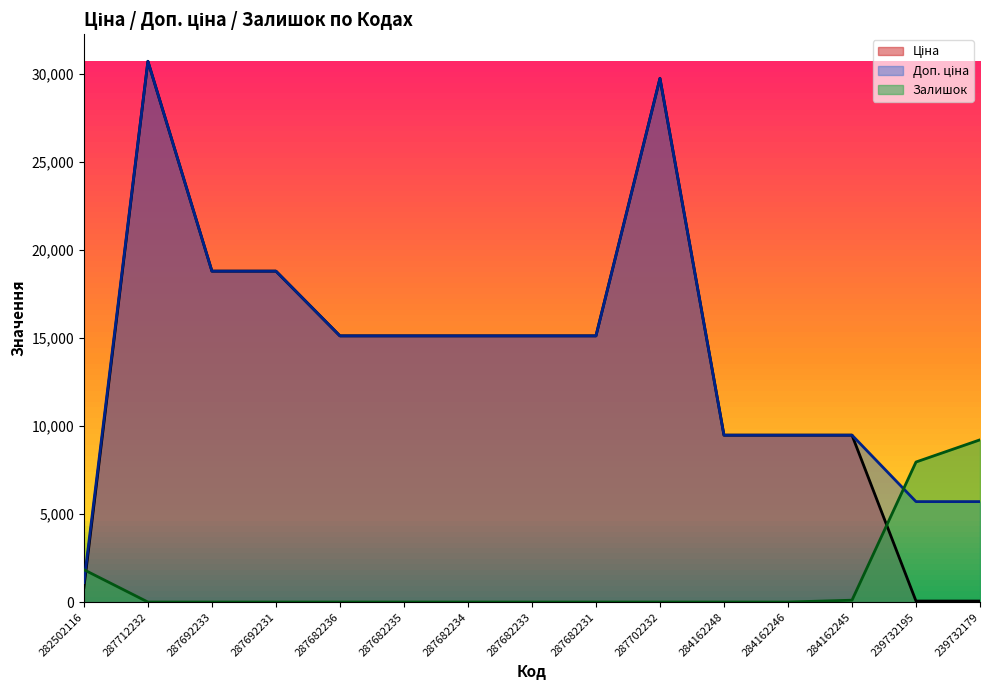

How many values in Залишок are above zero?

4